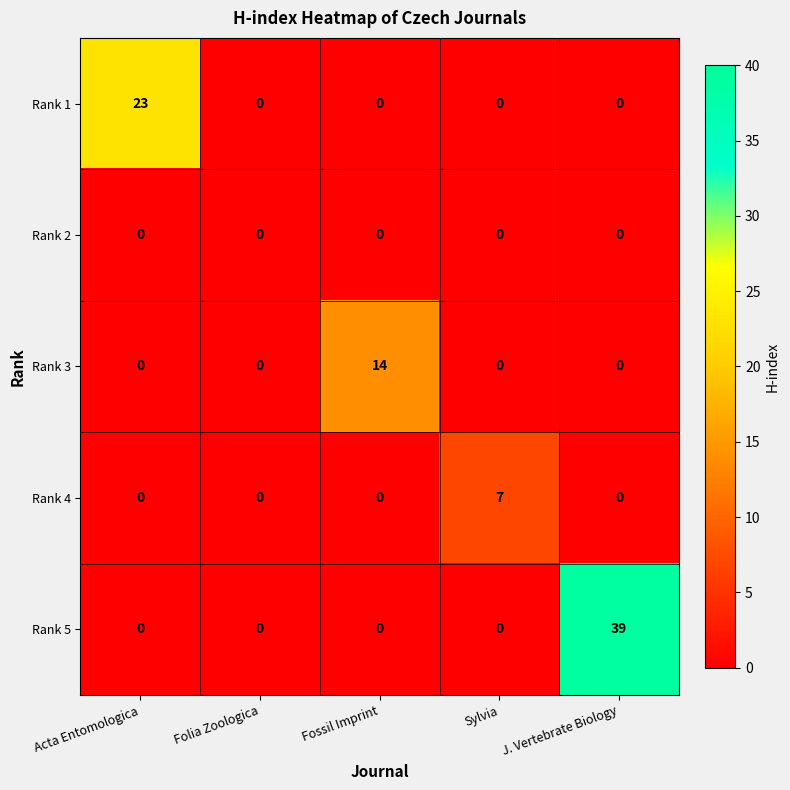

Which category has the highest value across all series?

J. Vertebrate Biology